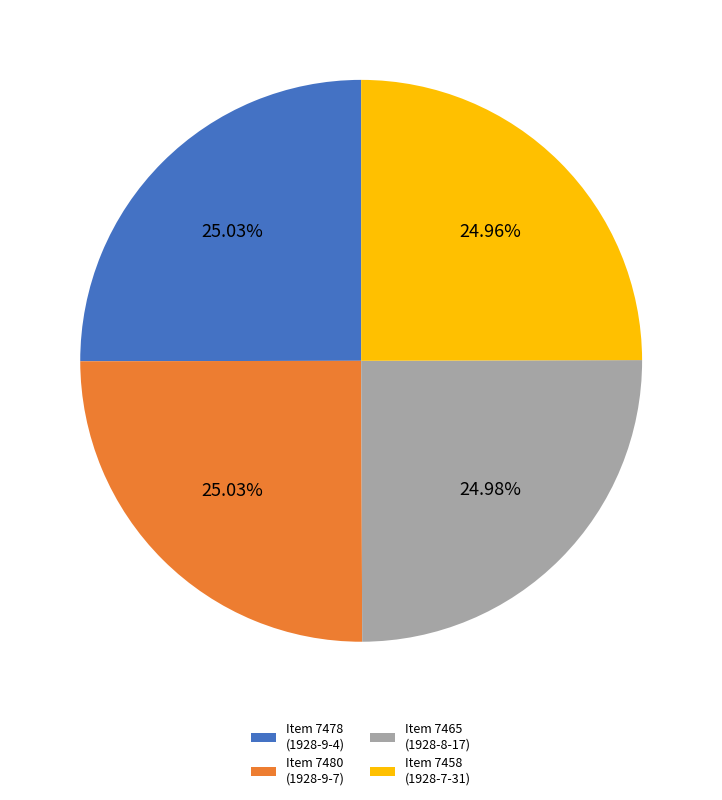

Approximately how many times larger is the value at Item 7458 (1928-7-31) compared to Item 7480 (1928-9-7)?

1.0